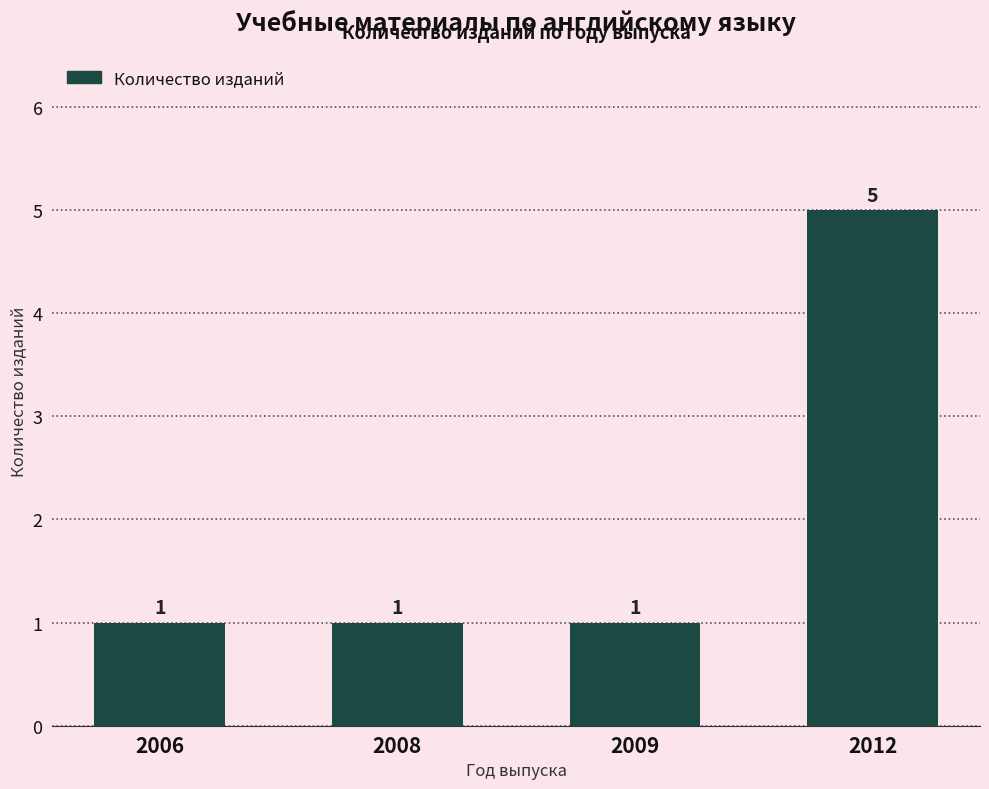

What is the greatest value displayed?

5